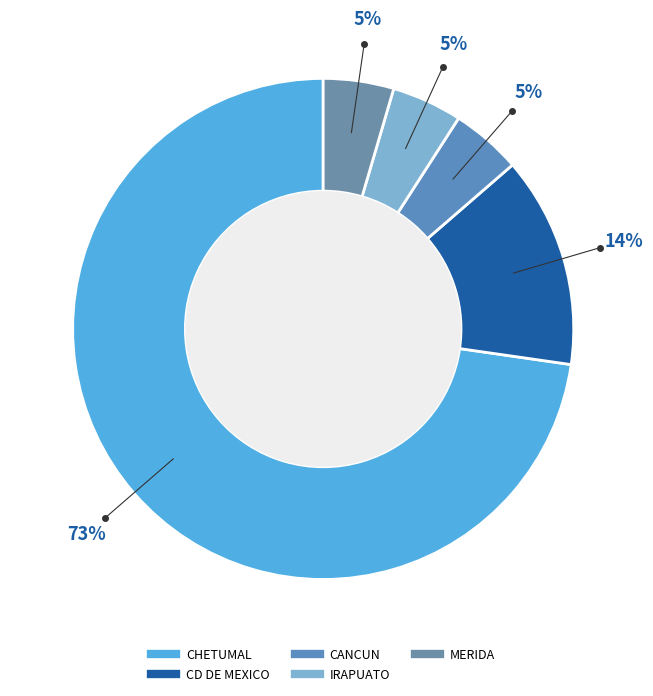

What percentage is the CD DE MEXICO slice, to the nearest percent?

14%